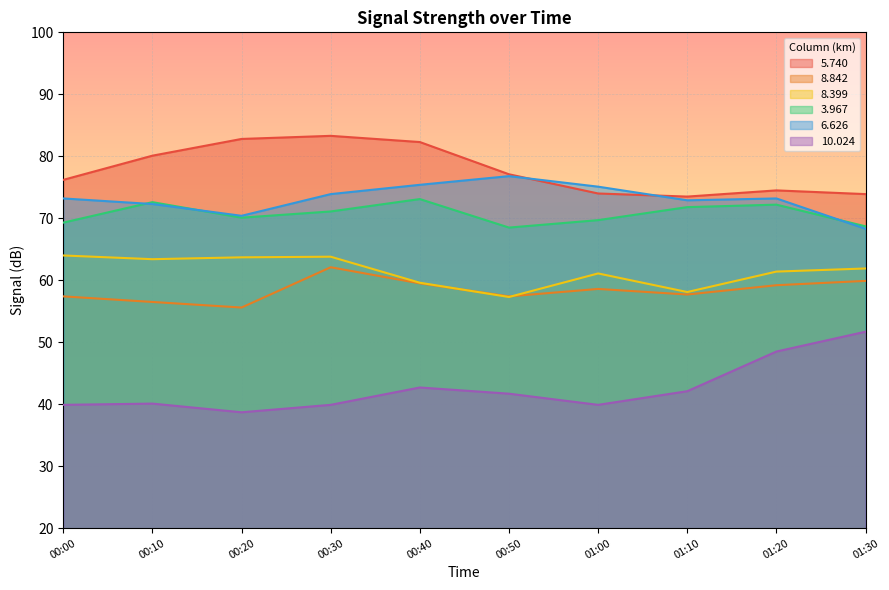

The value of 8.842 at 00:40 is 59.5. True or false?

True